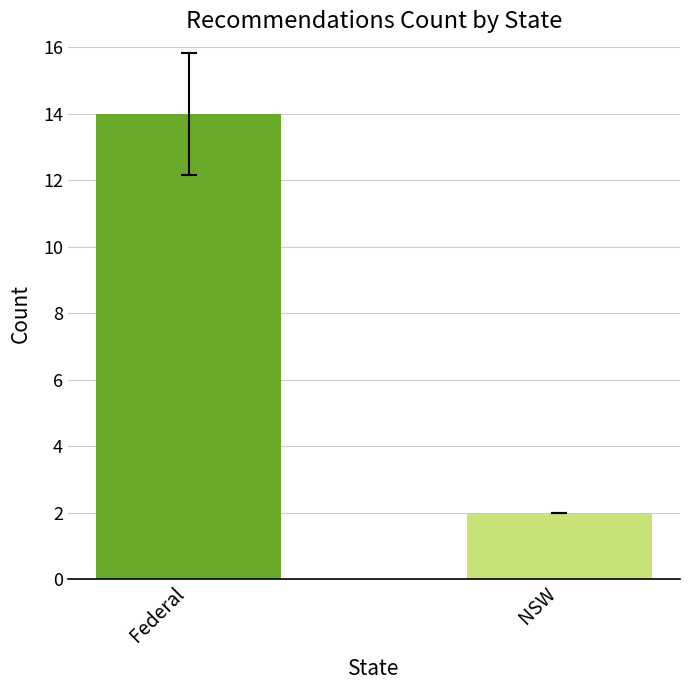

Count the values in the range 2 to 14.

2